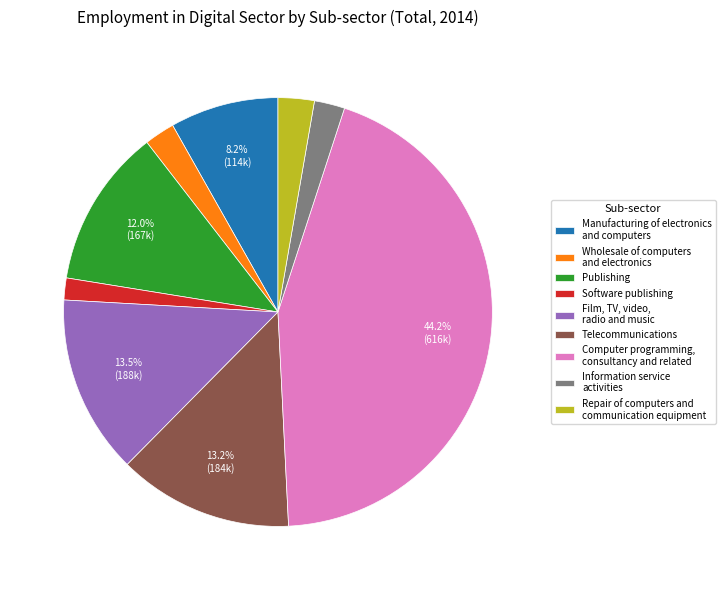

What is the smallest slice in the pie chart?

Software publishing